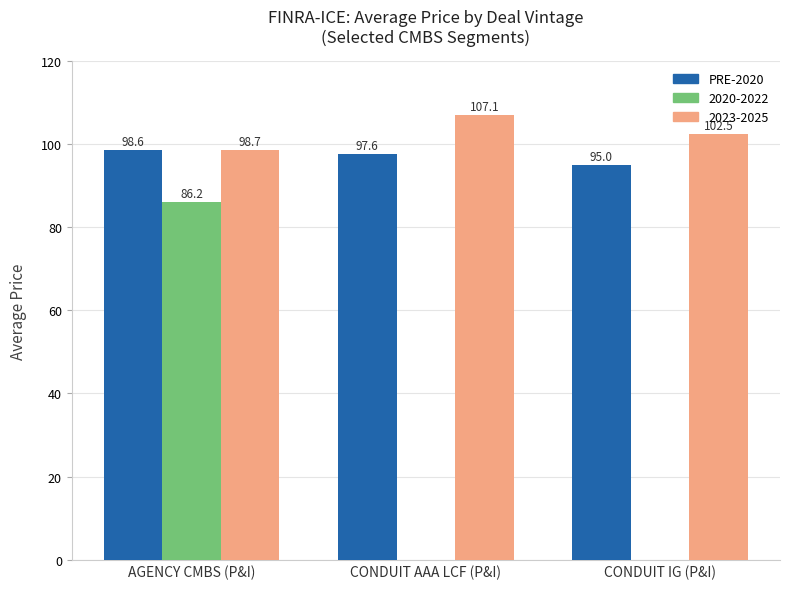

Which label corresponds to the largest value in the chart?

CONDUIT AAA LCF (P&I)